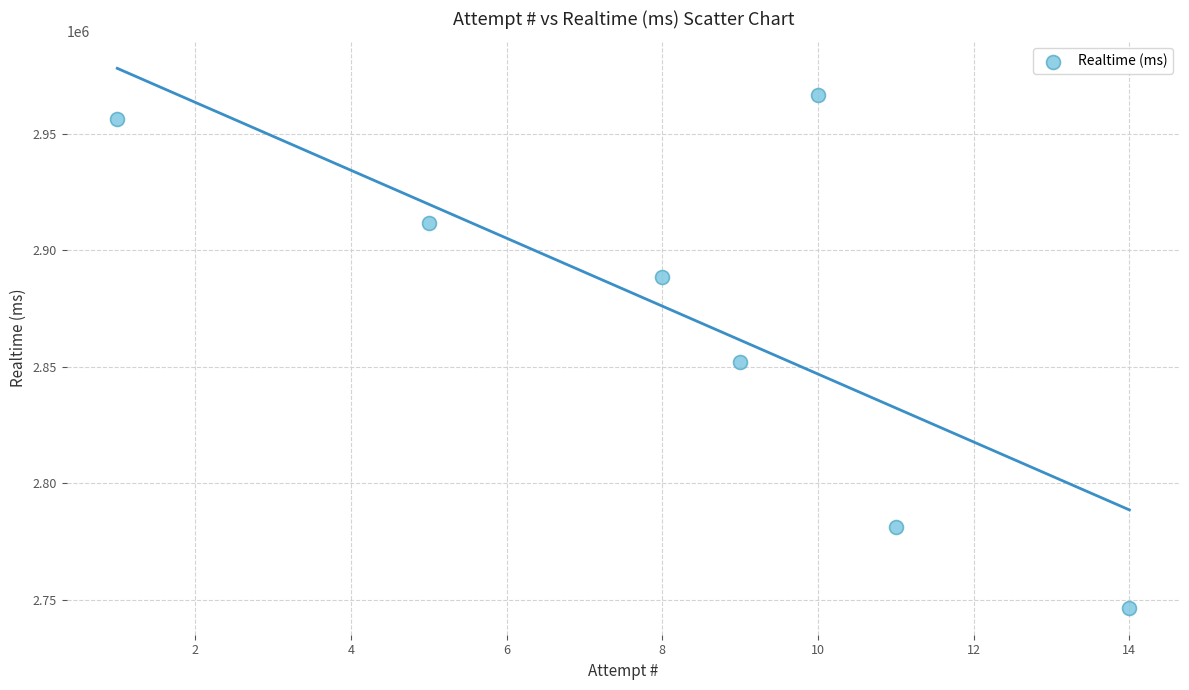

What Y value in the scatter plot is closest to 2856682?

2851983